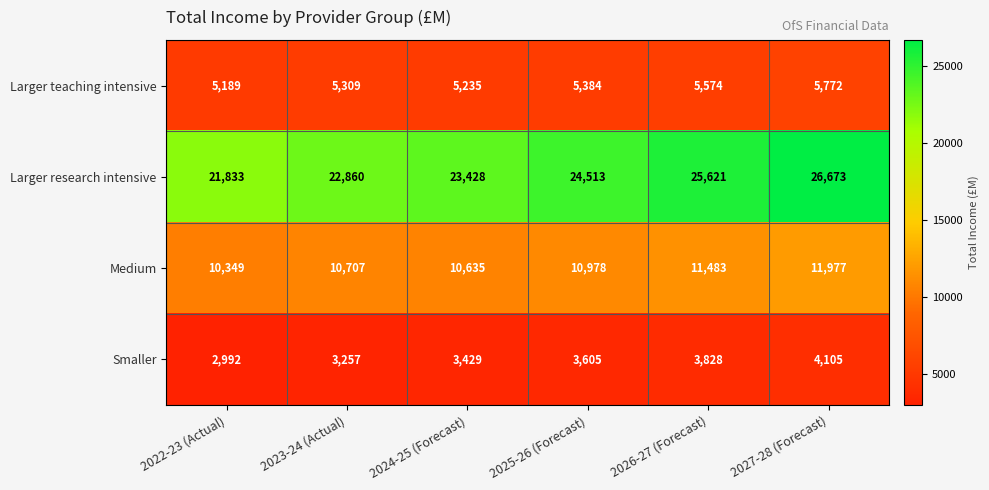

Which series has the largest total across all categories?

Larger research intensive